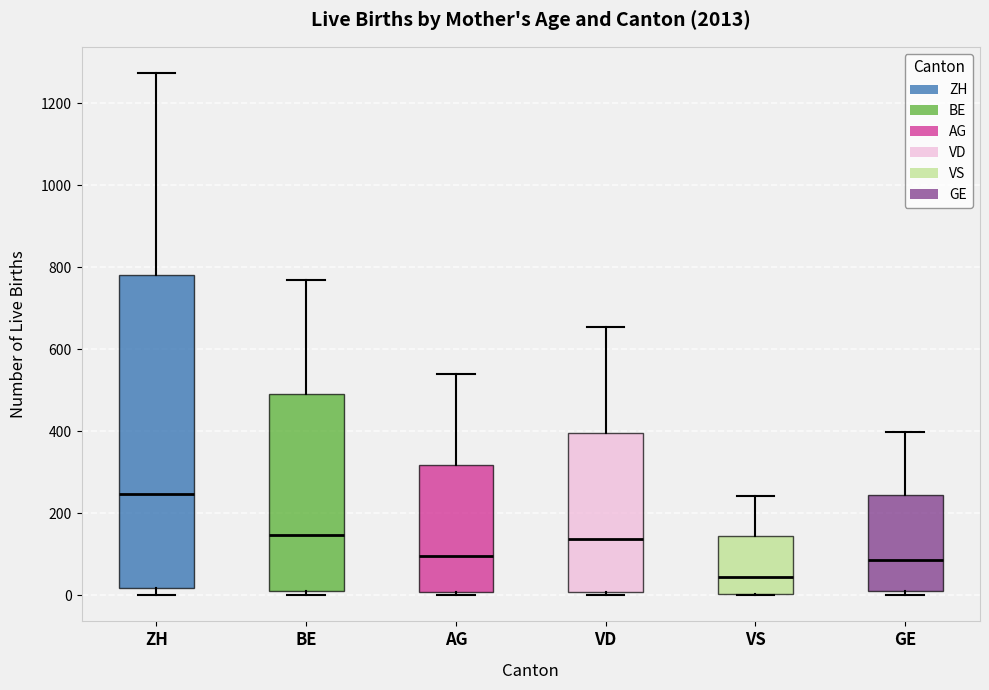

Which box has the lowest median line?

VS